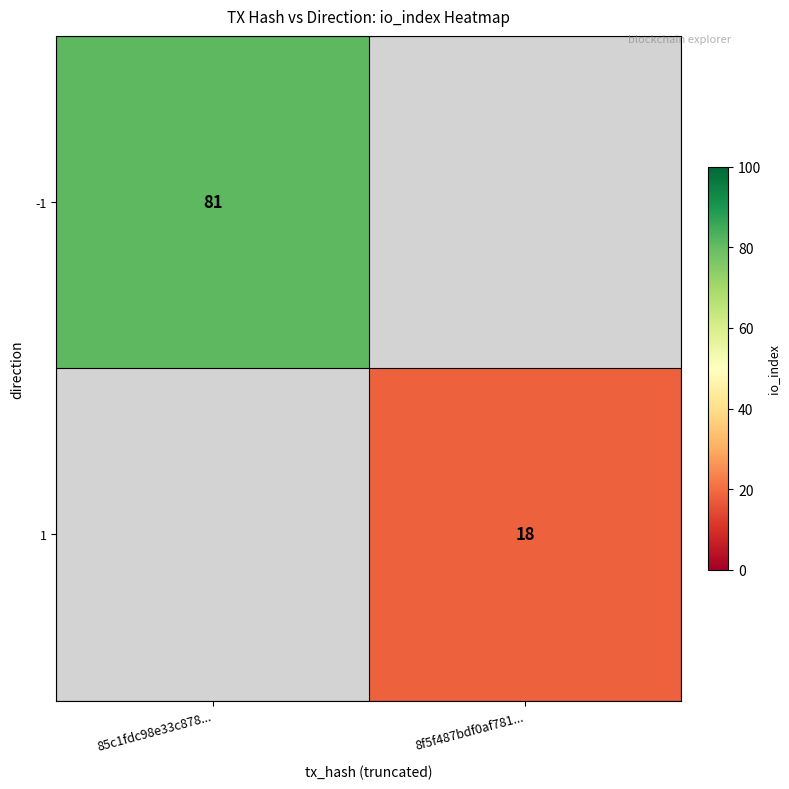

The value of 1 at 8f5f487bdf0af781... is 18. True or false?

True